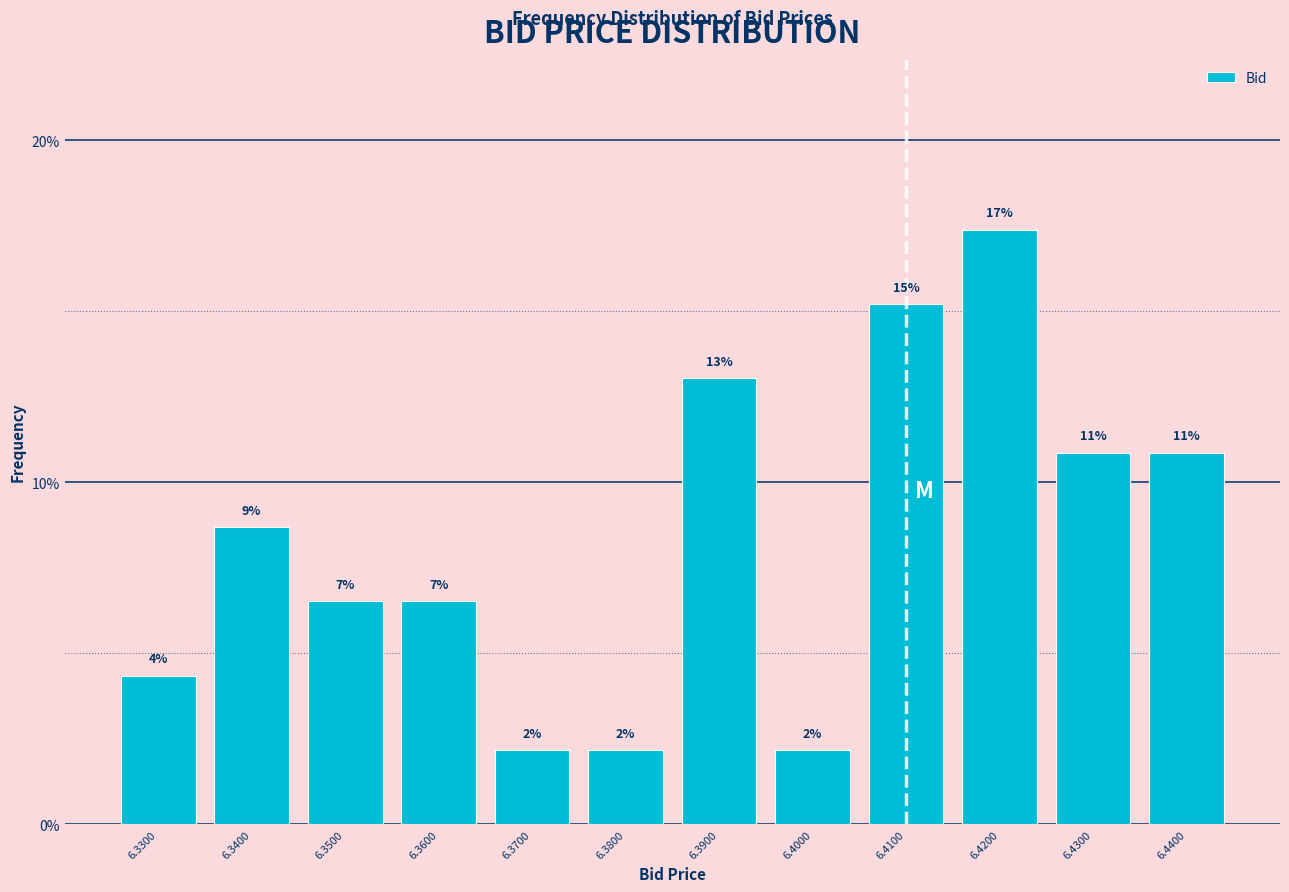

How many bars are there in total?

12